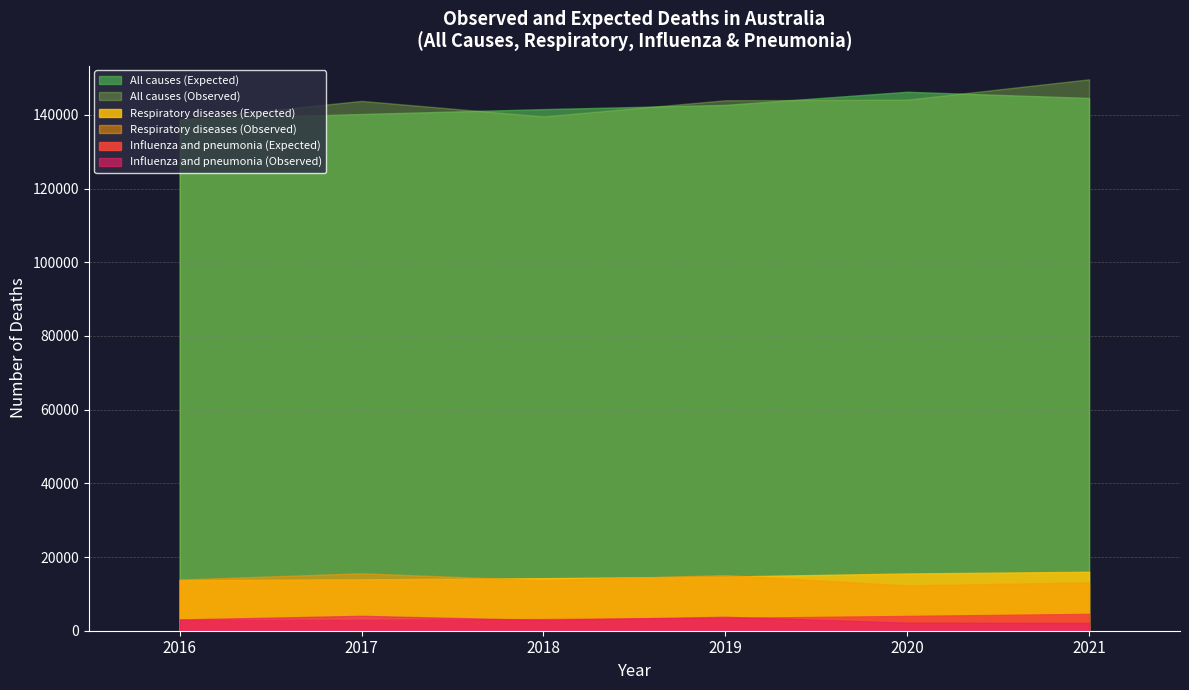

What are all the series names shown in the legend?

All causes (Expected), All causes (Observed), Respiratory diseases (Expected), Respiratory diseases (Observed), Influenza and pneumonia (Expected), Influenza and pneumonia (Observed)